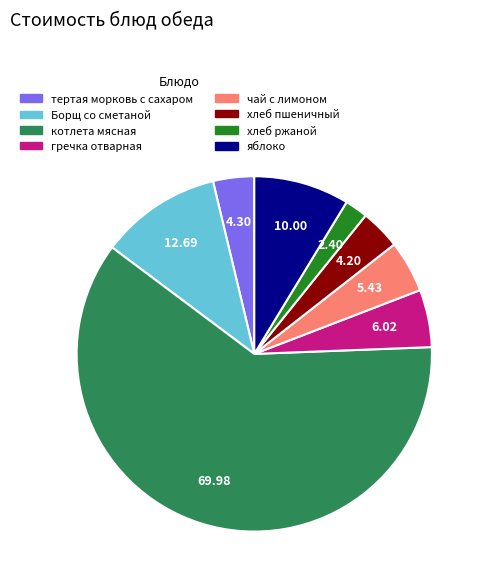

Which category has the smallest portion of the pie?

хлеб ржаной